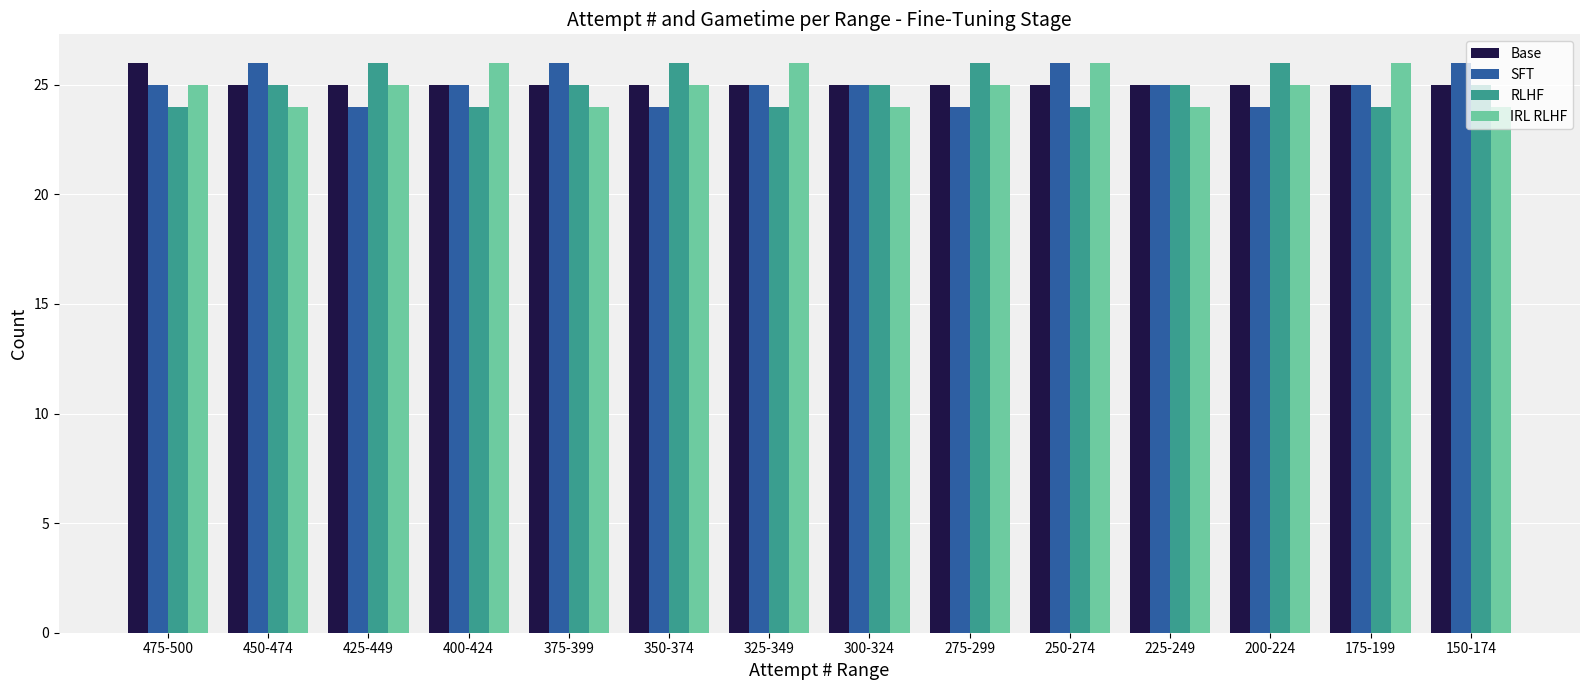

What is the spread (max minus min) of values at 450-474?

2